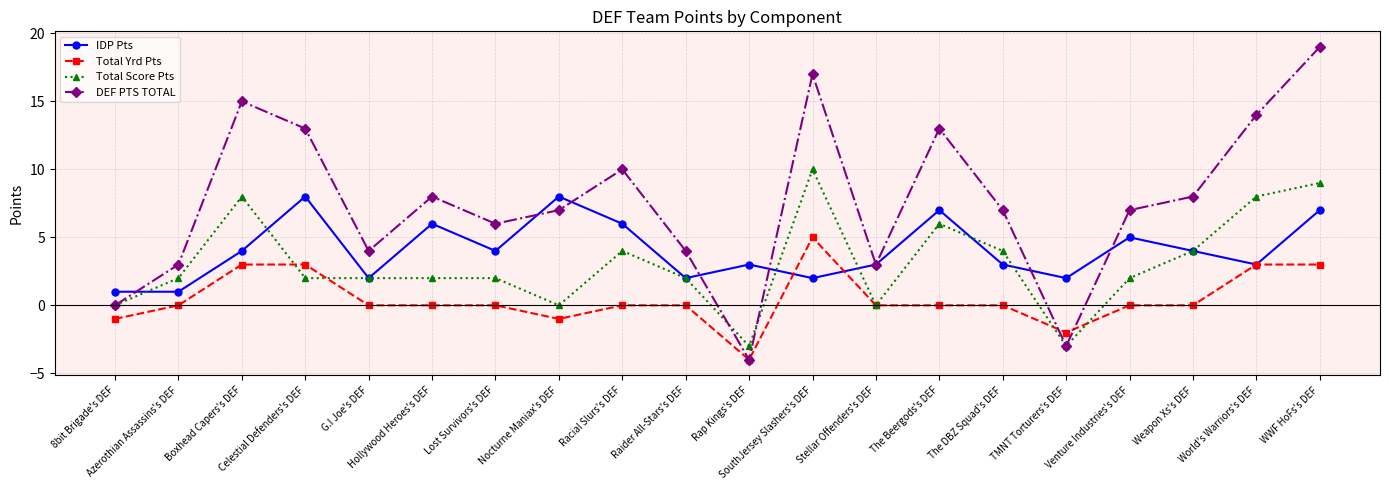

Reading right to left, what are all the values shown in this chart?

IDP Pts: 7	3	4	5	2	3	7	3	2	3	2	6	8	4	6	2	8	4	1	1
Total Yrd Pts: 3	3	0	0	-2	0	0	0	5	-4	0	0	-1	0	0	0	3	3	0	-1
Total Score Pts: 9	8	4	2	-3	4	6	0	10	-3	2	4	0	2	2	2	2	8	2	0
DEF PTS TOTAL: 19	14	8	7	-3	7	13	3	17	-4	4	10	7	6	8	4	13	15	3	0